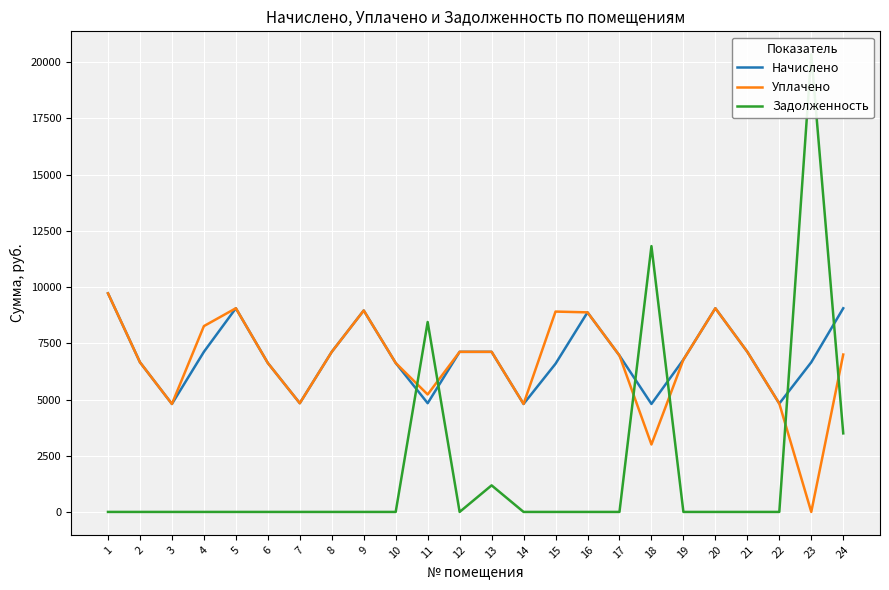

True or false: Уплачено has more than 2 interior local peaks.

True